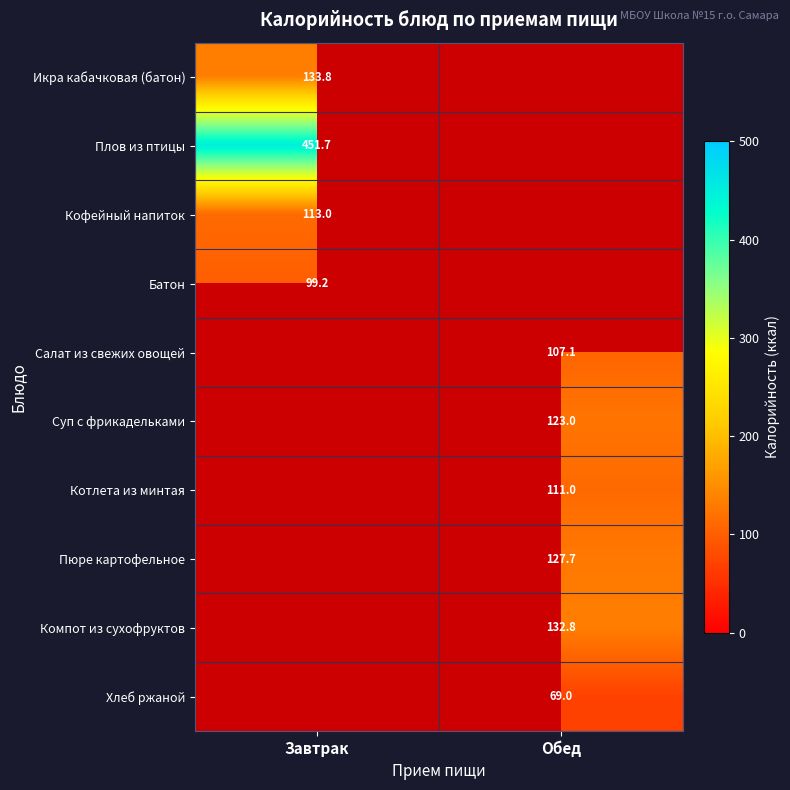

True or false: Компот из сухофруктов has a value of 223.8 at Обед.

False